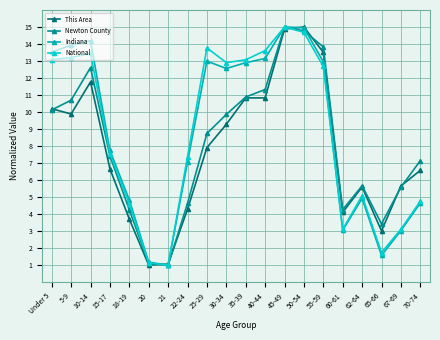

True or false: Newton County has a value of 14.8 at 50-54.

True